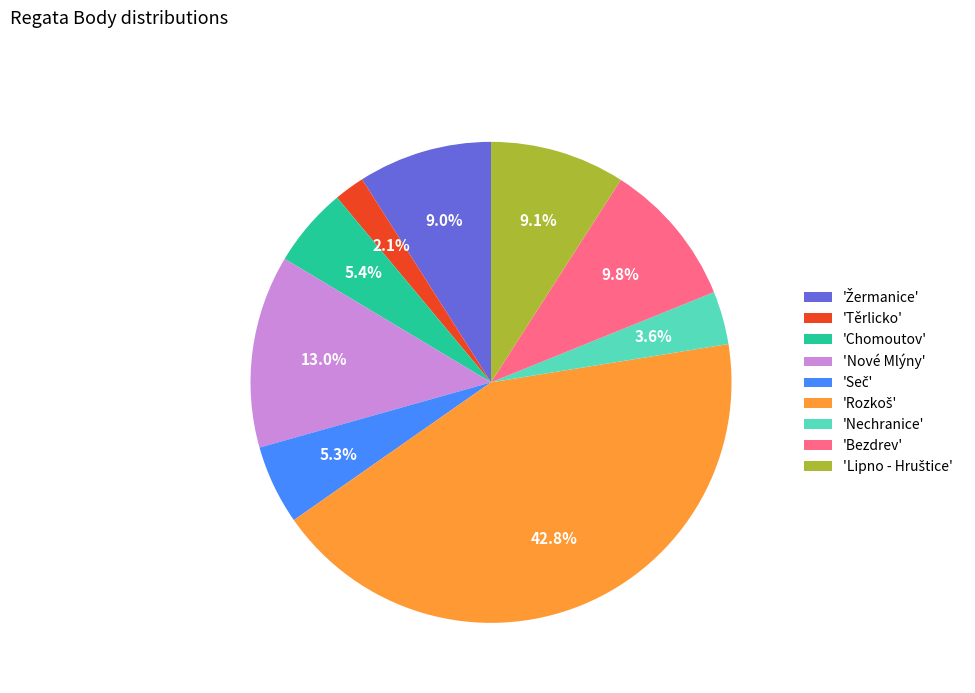

Is 'Chomoutov' the majority of the pie?

No